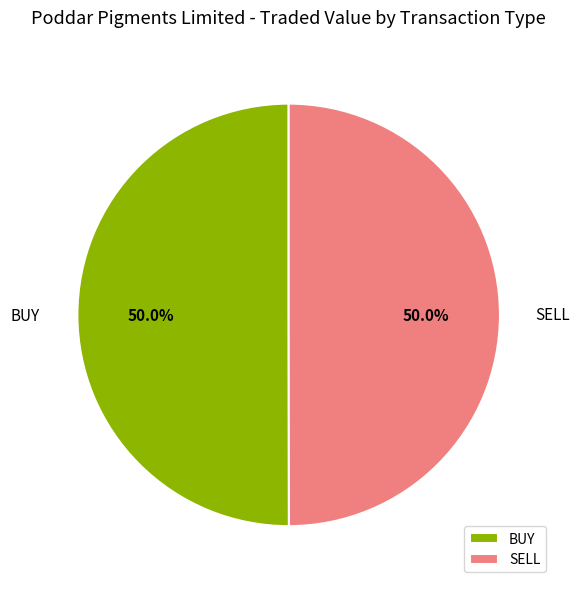

What is the ratio of the value at BUY to the value at SELL?

1.0